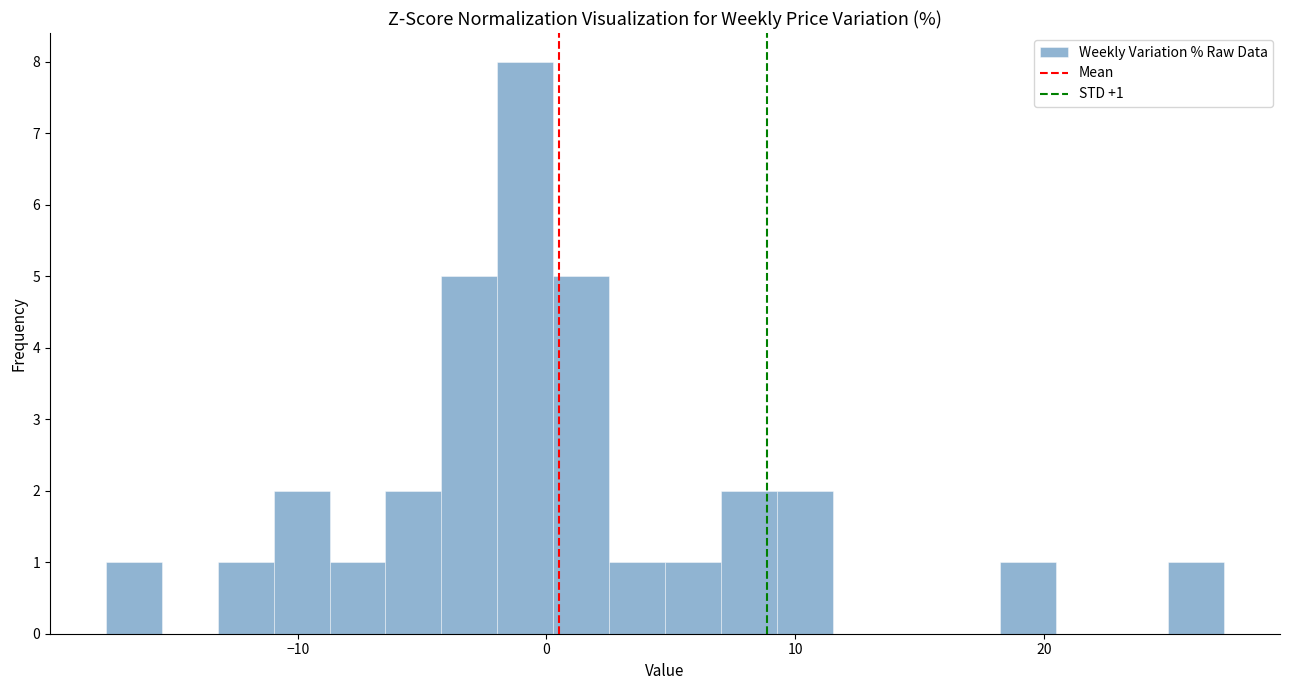

Read against the x-axis, roughly where is the centre of the tallest bar?

-1